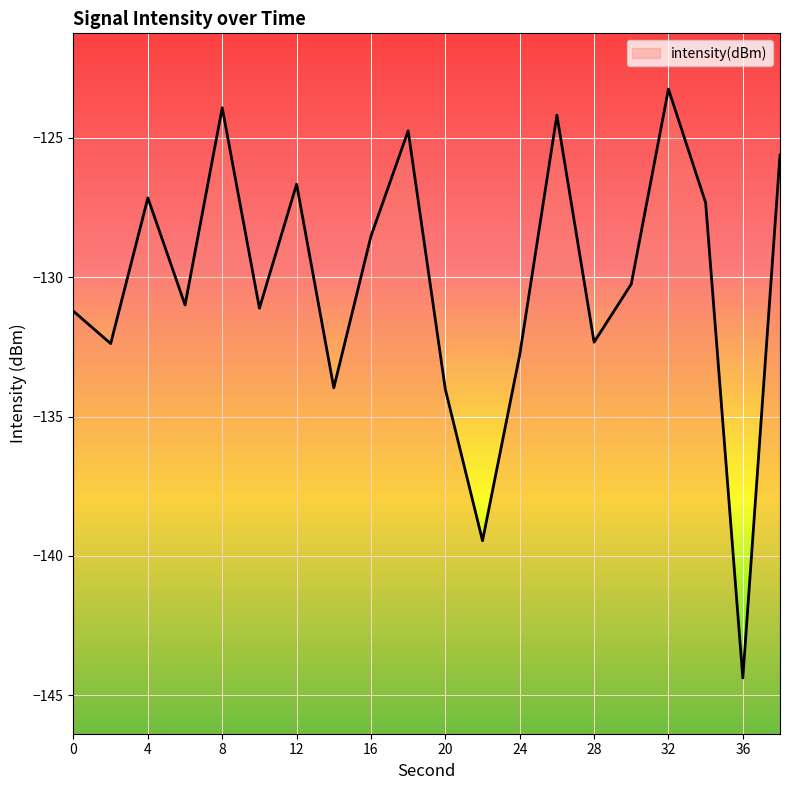

Reading left to right, extract all data points from this chart.

-131.2	-132.4	-127.2	-131.0	-123.9	-131.1	-126.7	-134.0	-128.5	-124.7	-134.0	-139.5	-132.8	-124.2	-132.3	-130.2	-123.2	-127.3	-144.4	-125.6